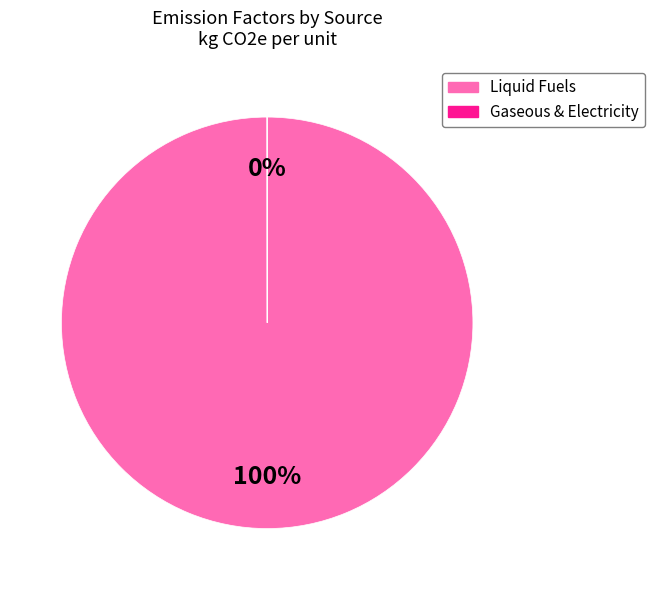

To the nearest percent, what is the average slice percentage?

50%